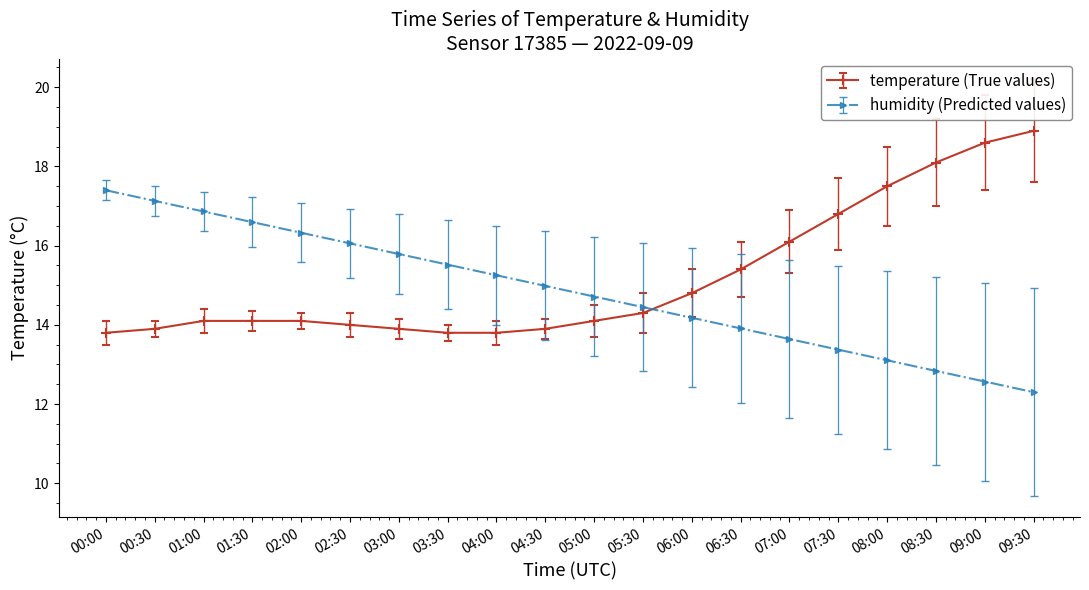

What is the approximate value of humidity (Predicted values) at 00:30?

17.1